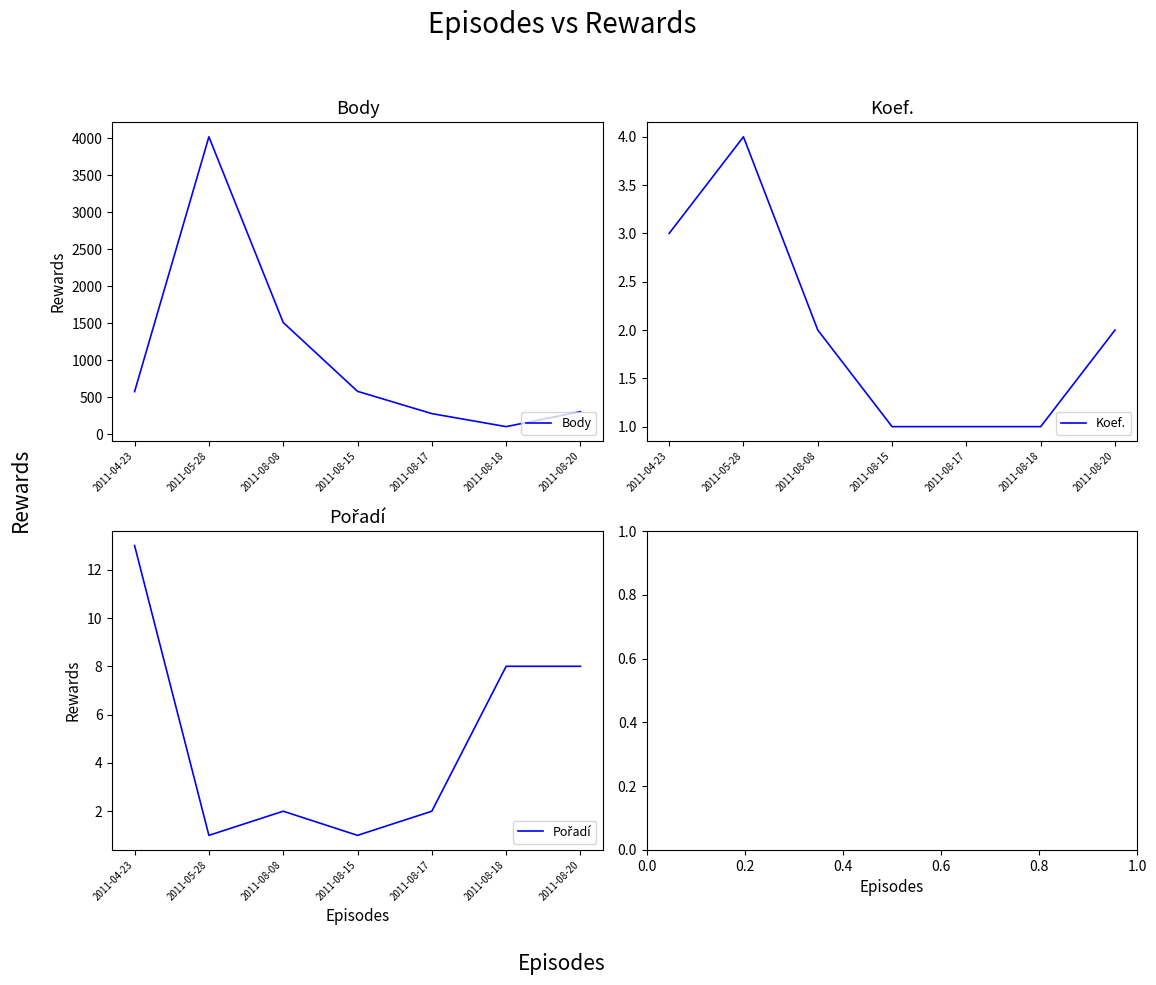

How many values in the Body series are below 574?

3